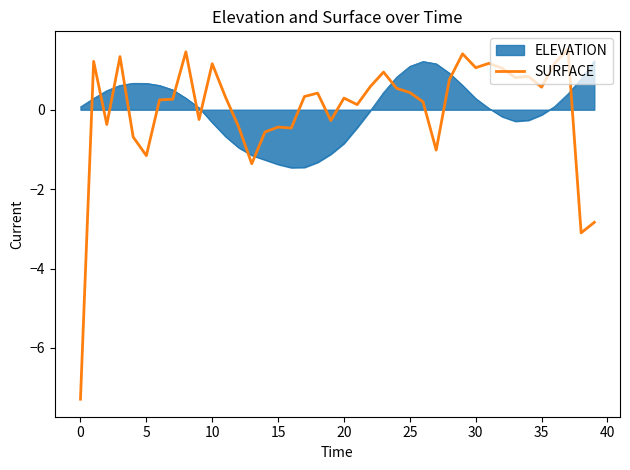

How many times do SURFACE and ELEVATION cross each other?

12